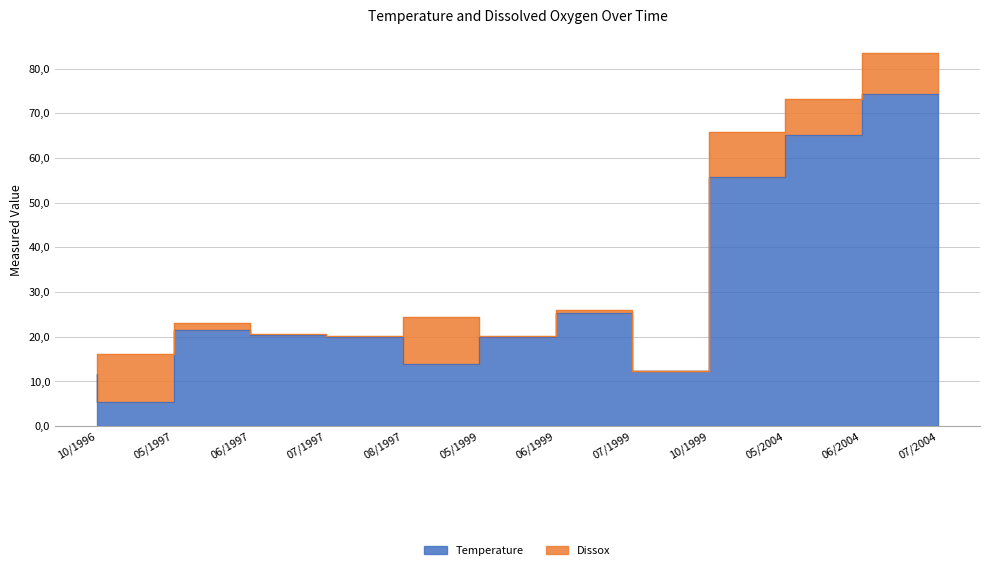

What is the sum of all values?

345.5